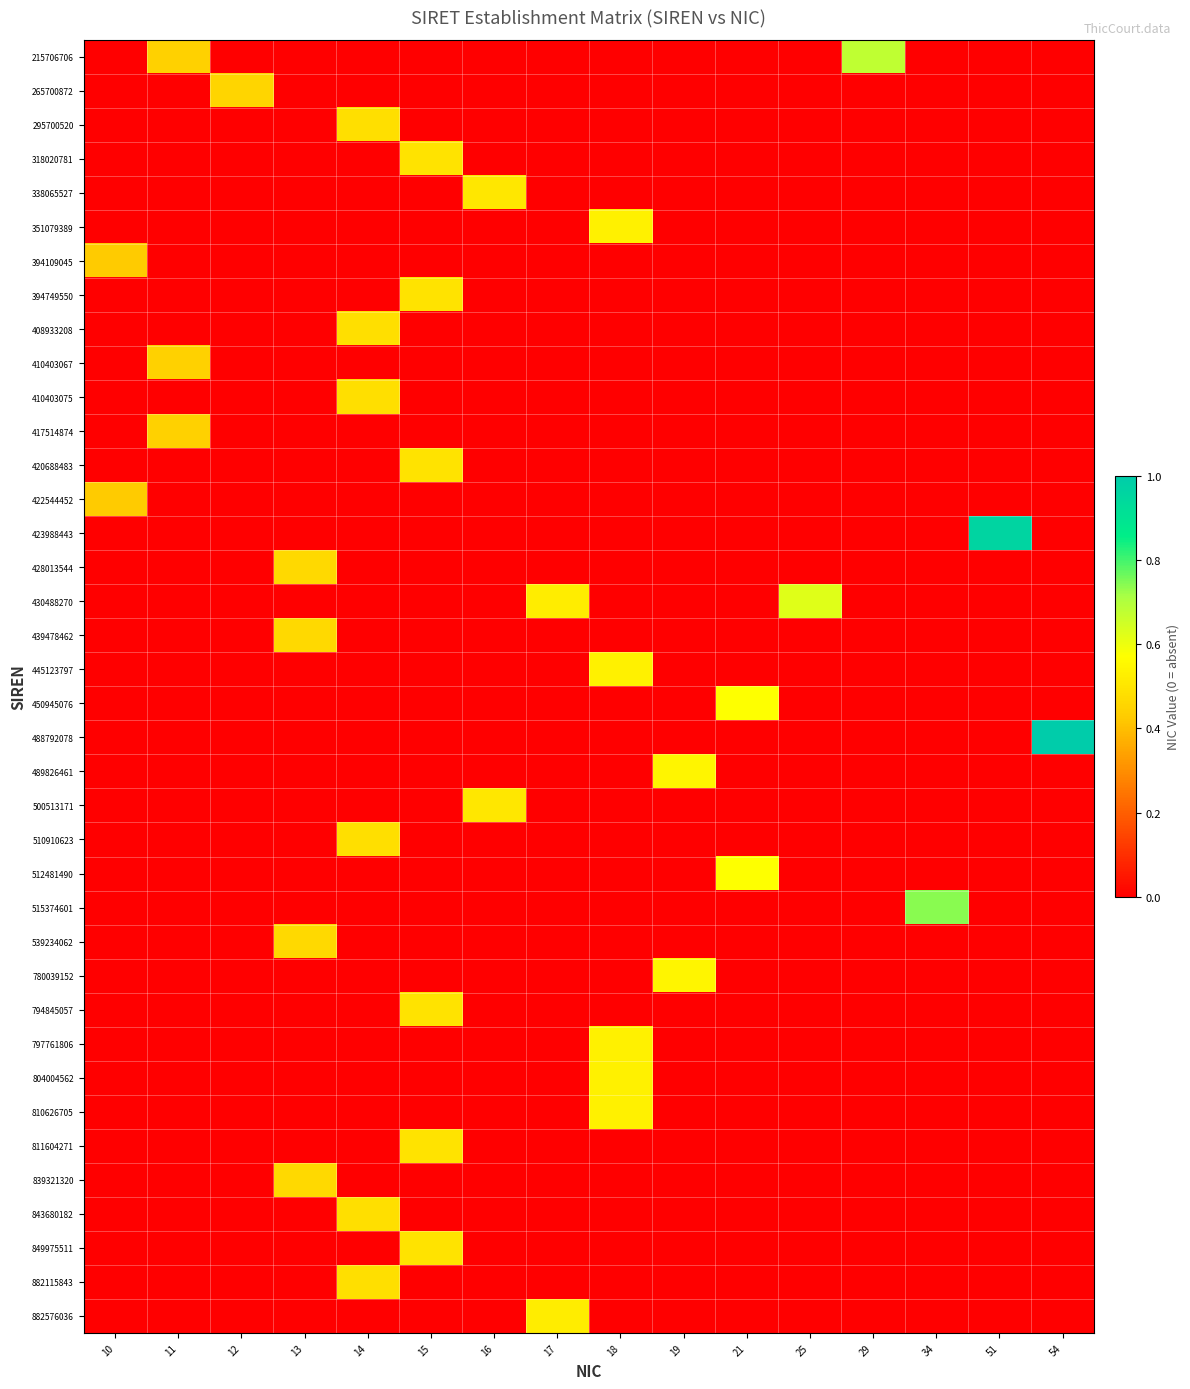

What is the difference between the highest and lowest values at 16?

0.5